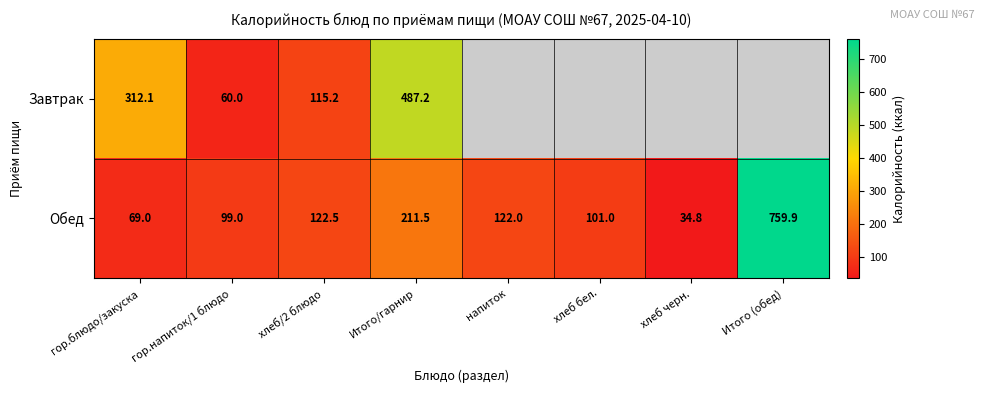

Which series changed the most between гор.блюдо/закуска and Итого/гарнир?

Завтрак